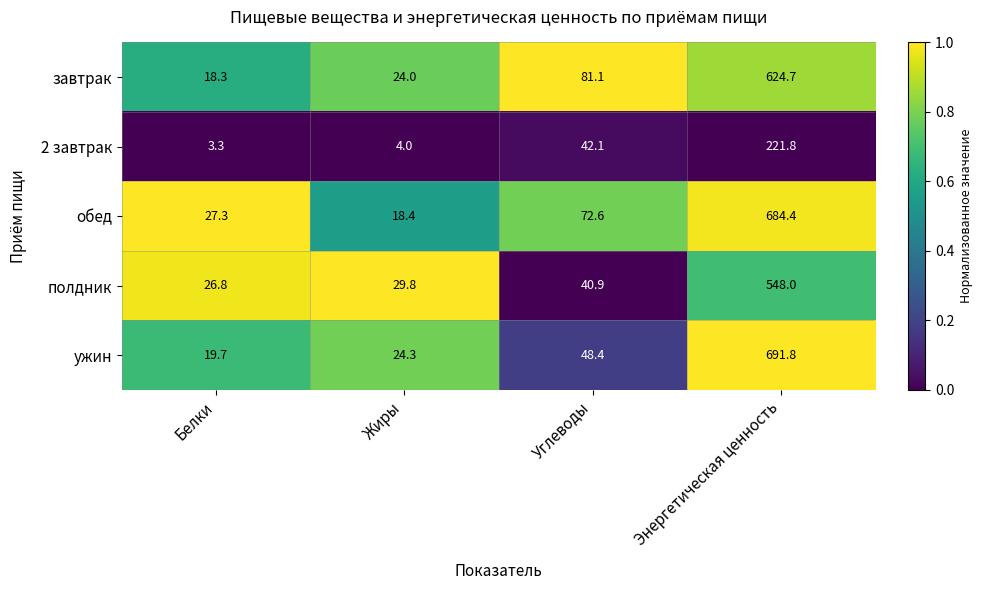

The value of полдник at Углеводы is 40.9. True or false?

True